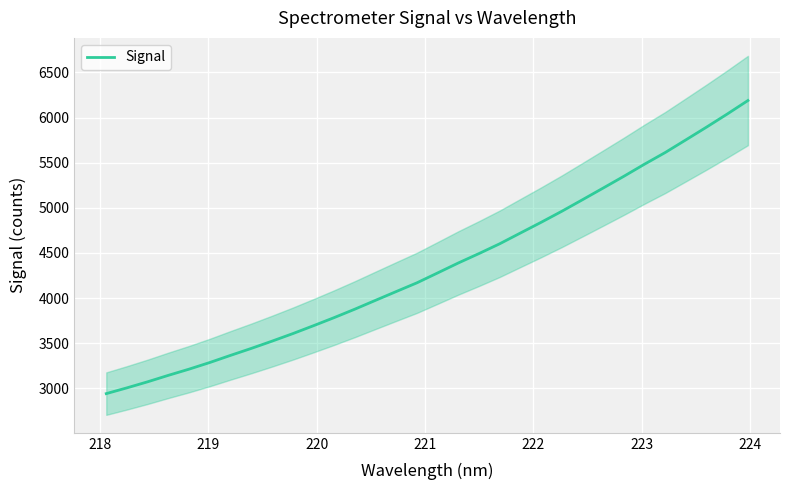

What is the value of the 15th point from the left?

4072.0